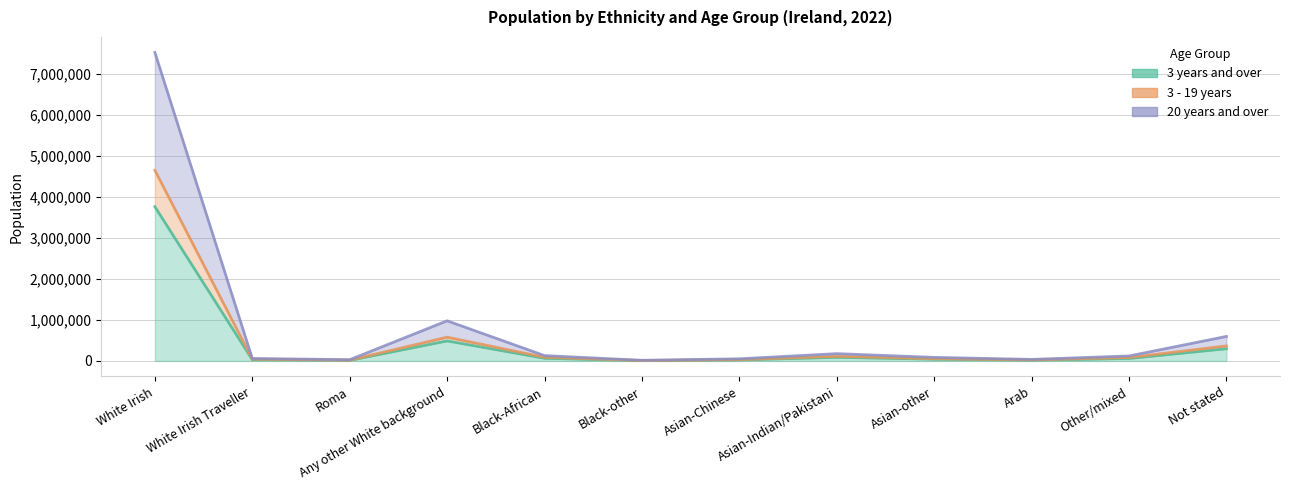

What is the label of the 10th point from the right?

Roma